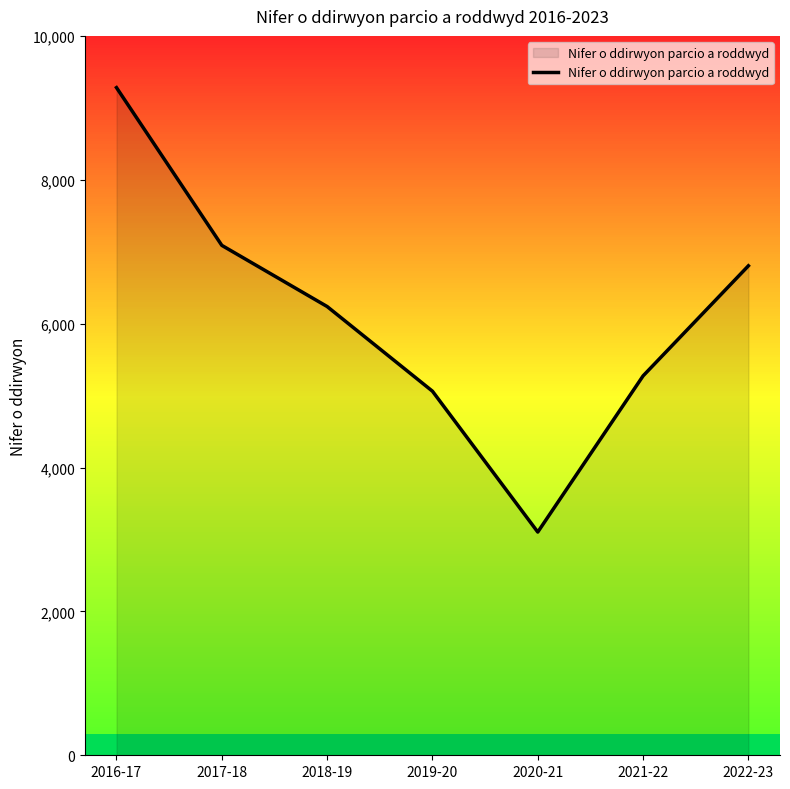

At which category does the data reach its first local valley?

2020-21